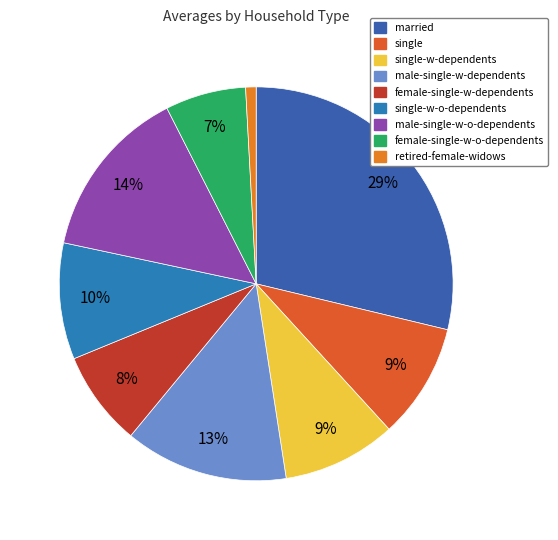

Count the number of slices in the pie.

9